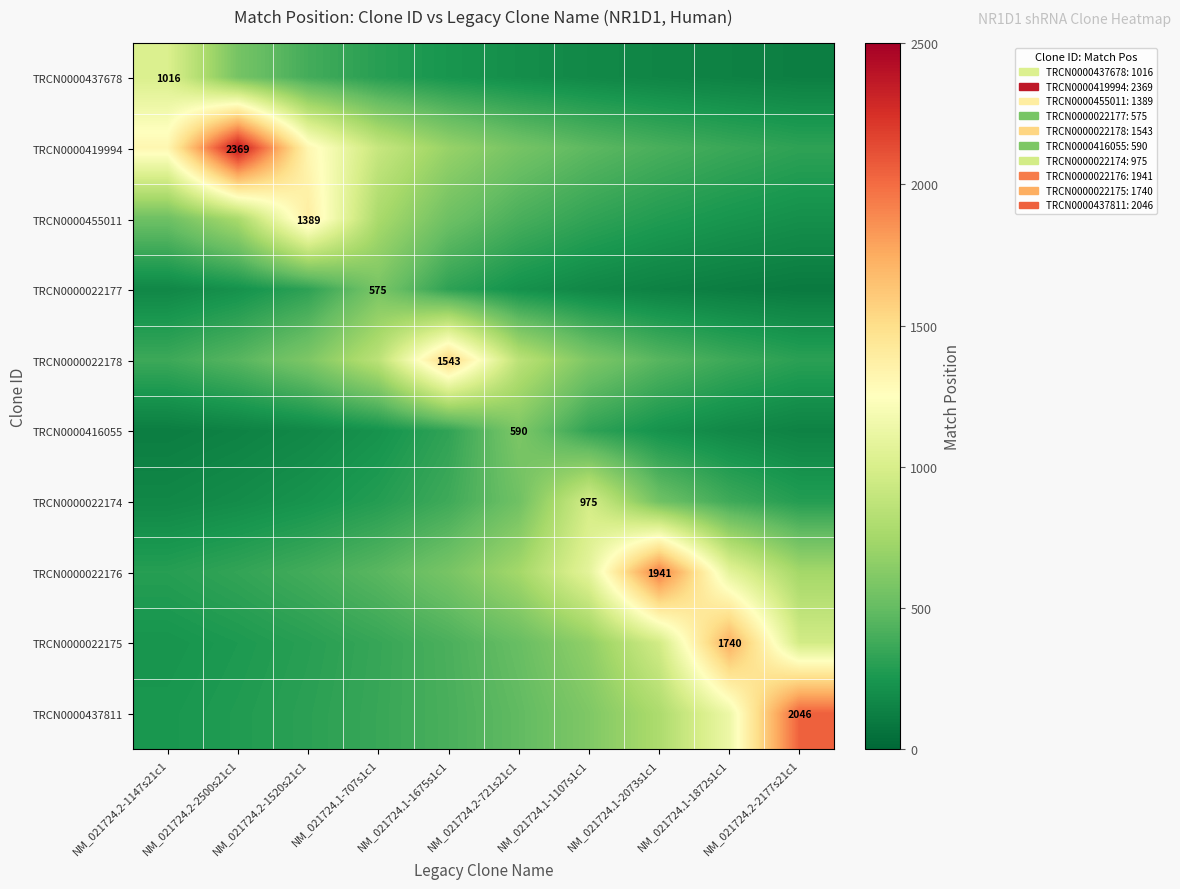

Which series has the largest total across all categories?

TRCN0000419994